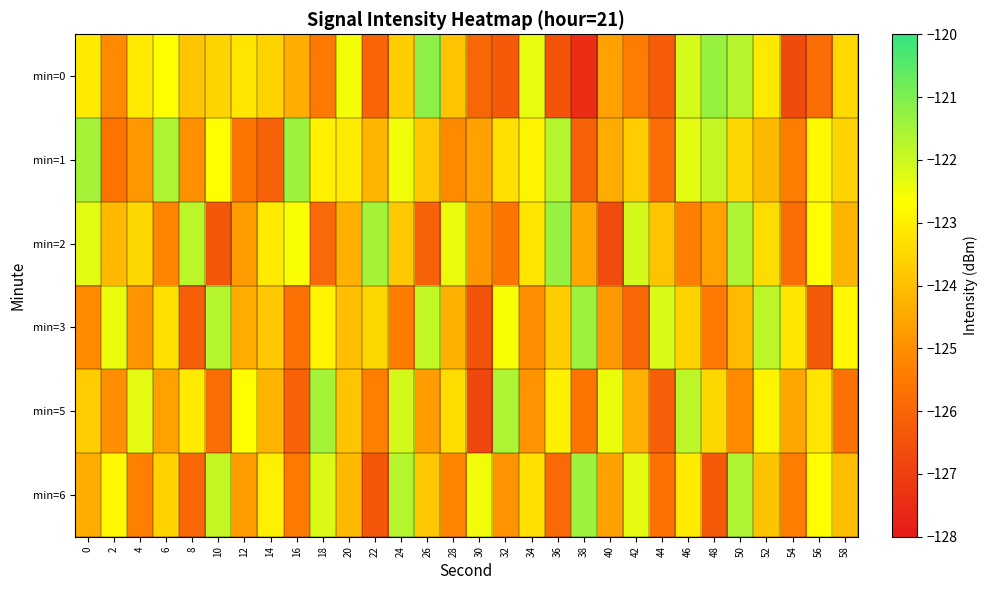

List the series in order of their peak value, lowest first.

min=5, min=3, min=6, min=1, min=2, min=0